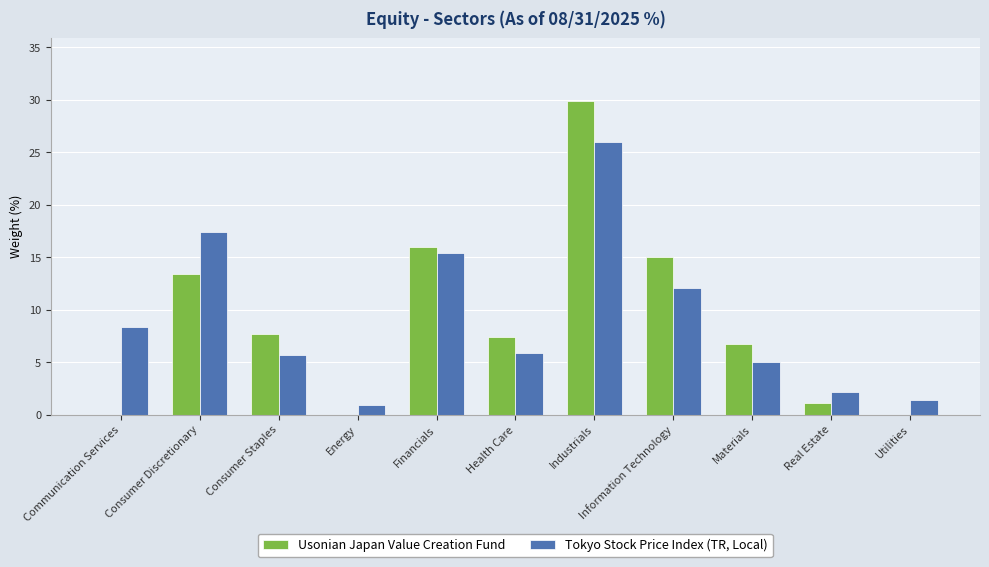

Reading left to right, list all the values displayed in this chart.

Usonian Japan Value Creation Fund: 0.0	13.4	7.7	0.0	16.0	7.4	29.9	15.0	6.7	1.1	0.0
Tokyo Stock Price Index (TR, Local): 8.3	17.4	5.7	0.9	15.4	5.9	26.0	12.1	5.0	2.1	1.4